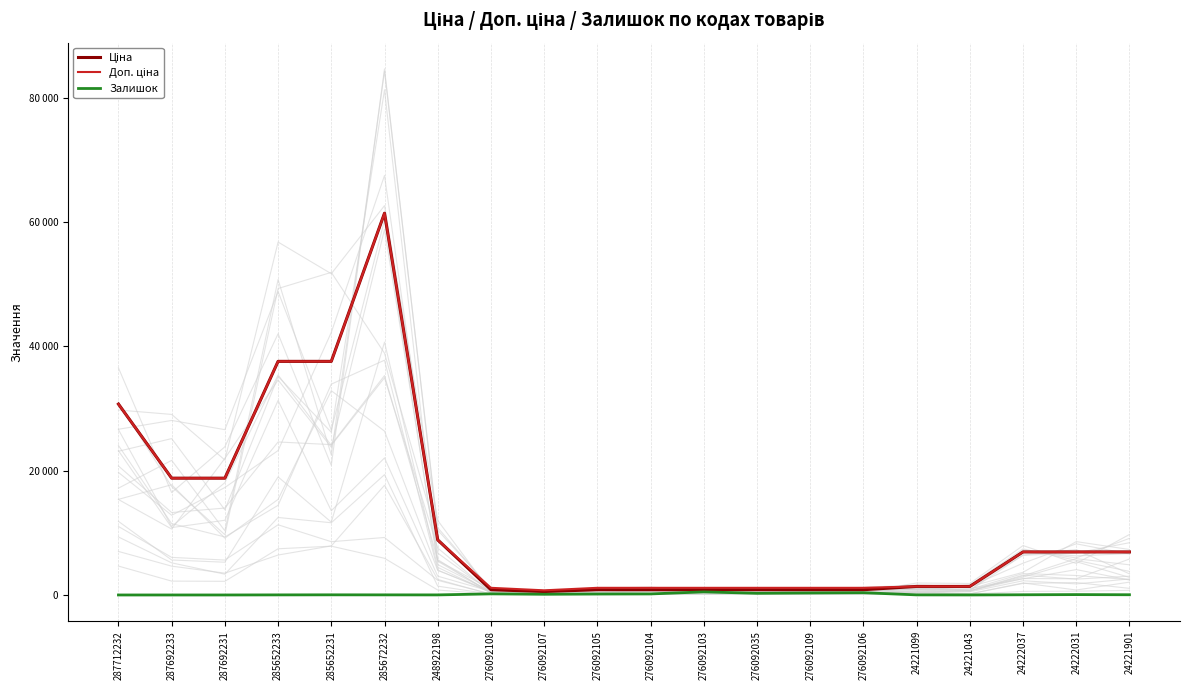

What are all the series names shown in the legend?

Ціна, Доп. ціна, Залишок